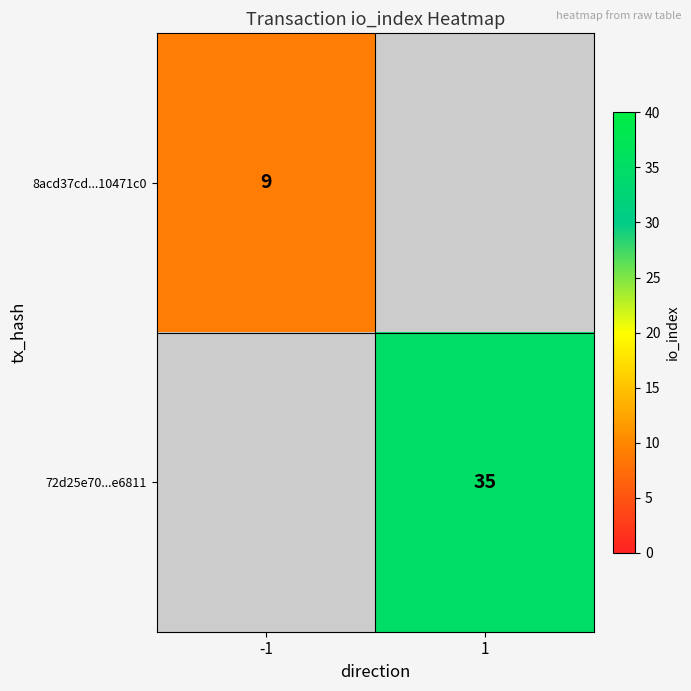

The value of 8acd37cd...10471c0 at -1 is 2. True or false?

False